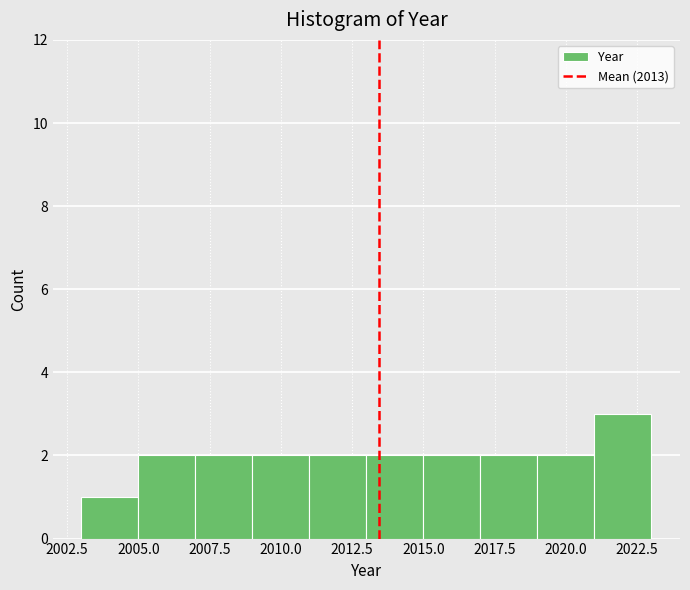

Reading left to right, list every bar in this chart as the range it spans on the x-axis followed by its height. The values are not printed on the chart, so give them approximately, as read against the axis.

2003 to 2005: 1
2005 to 2007: 2
2007 to 2009: 2
2009 to 2011: 2
2011 to 2013: 2
2013 to 2015: 2
2015 to 2017: 2
2017 to 2019: 2
2019 to 2021: 2
2021 to 2023: 3